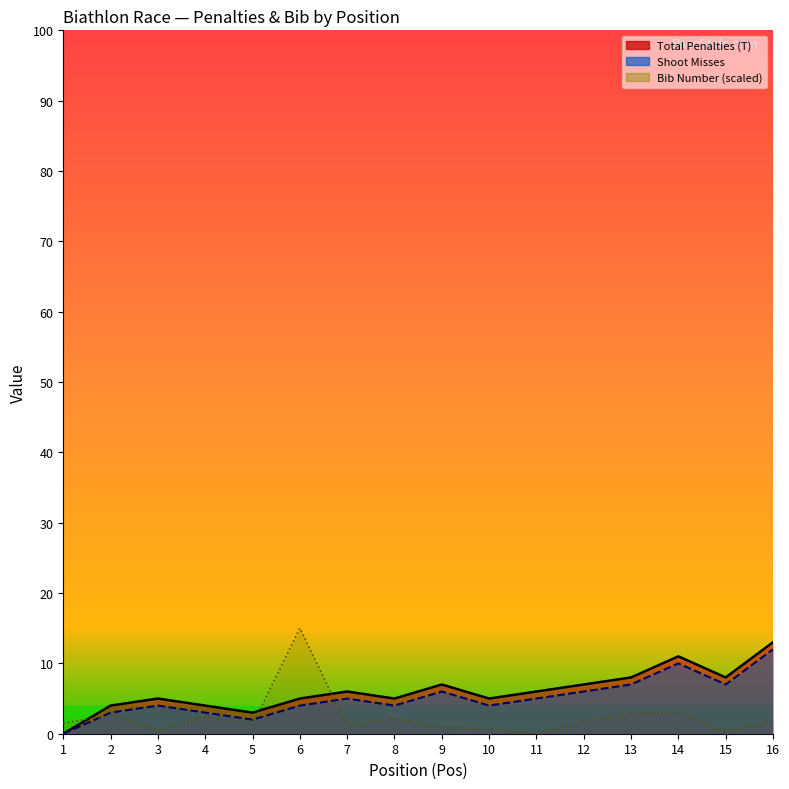

What is the average value of the Total Penalties (T) series?

6.1